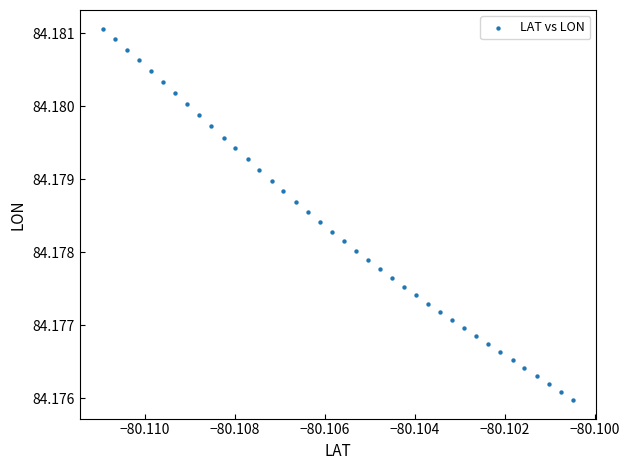

Count the number of points in this scatter plot.

40